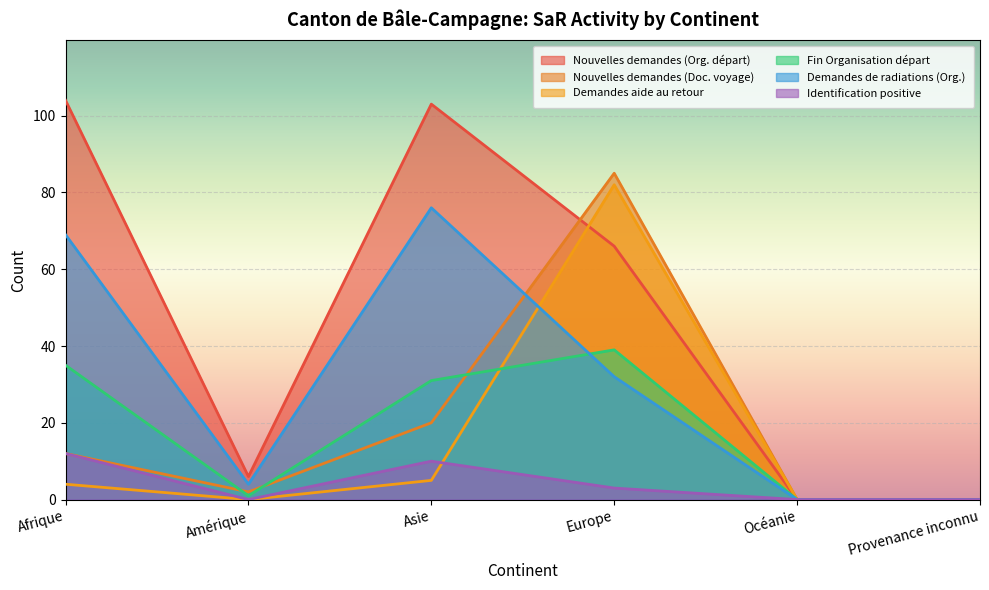

At which category is the sum across all series the highest?

Europe